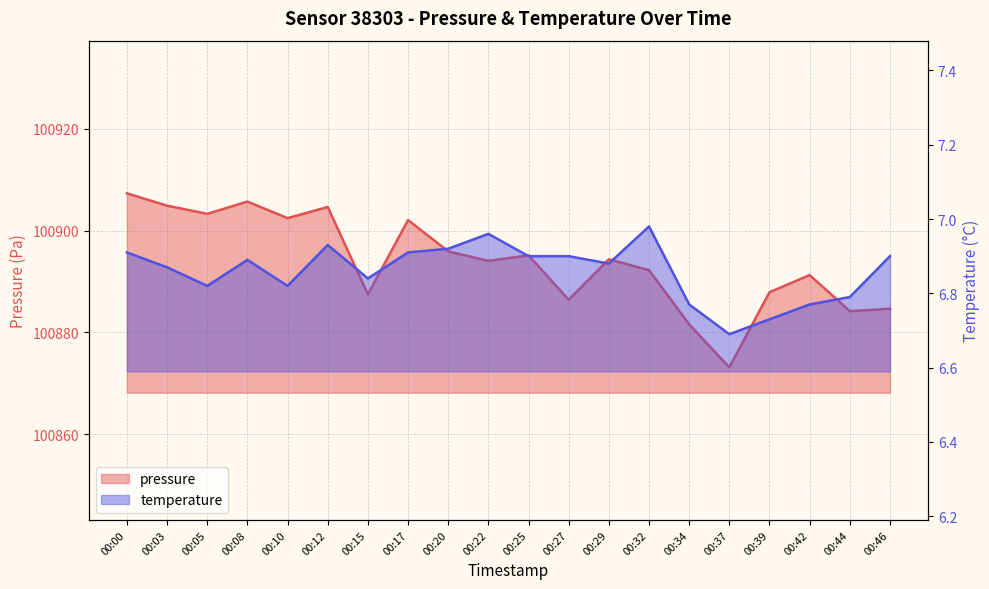

Is it true that temperature equals 6.8 at 00:44?

True